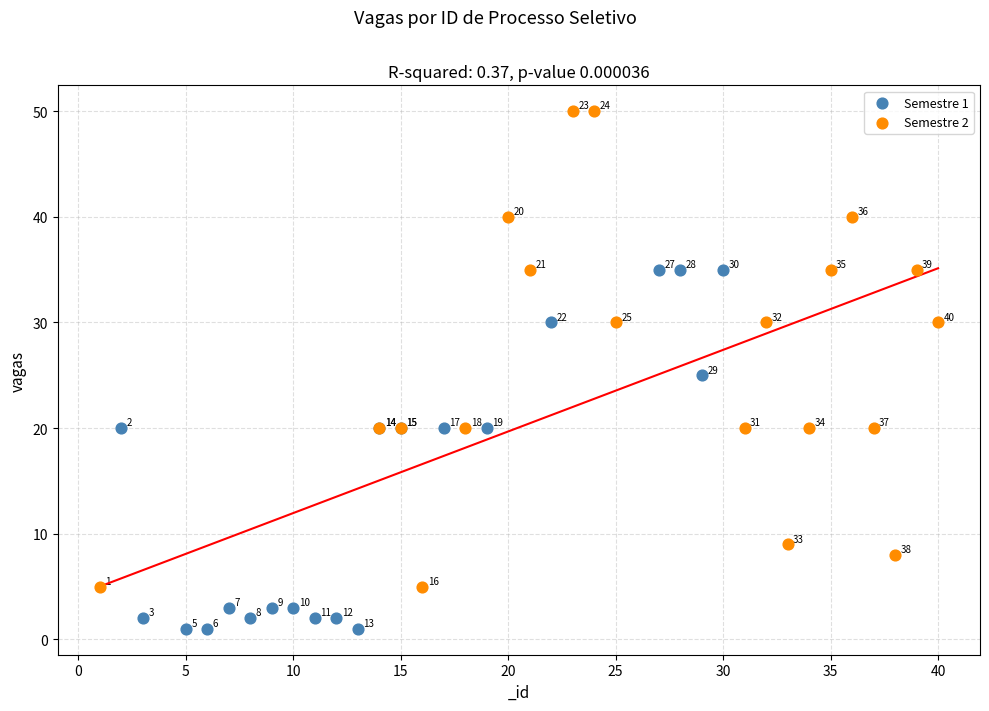

Which series reaches the maximum Y coordinate?

Semestre 2